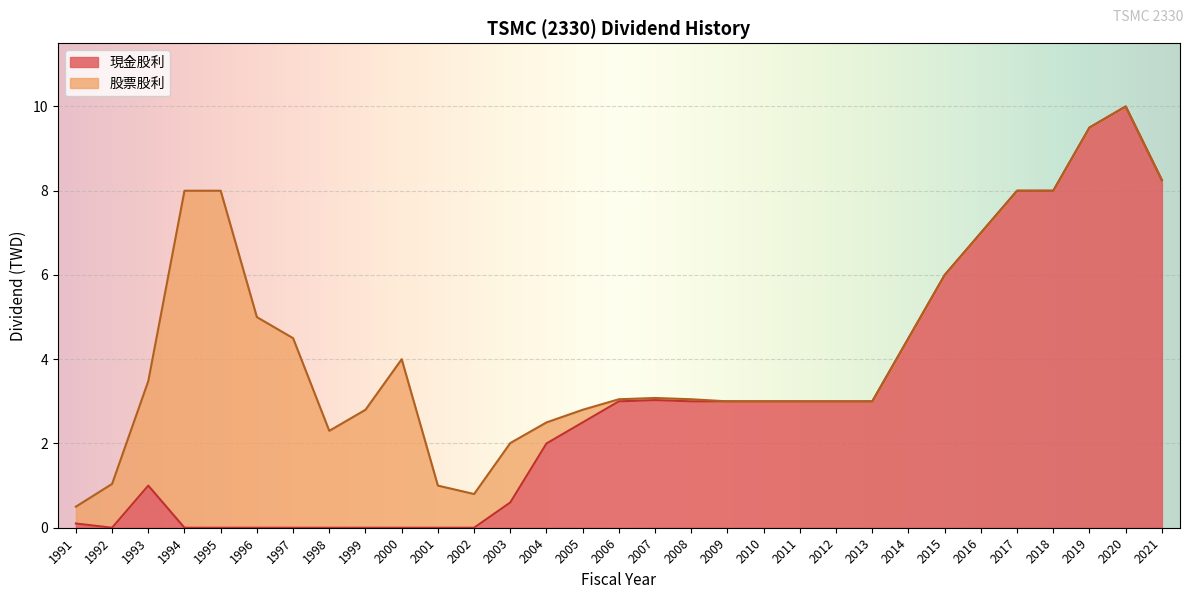

Is it true that the value at 1996 is 0.0?

True